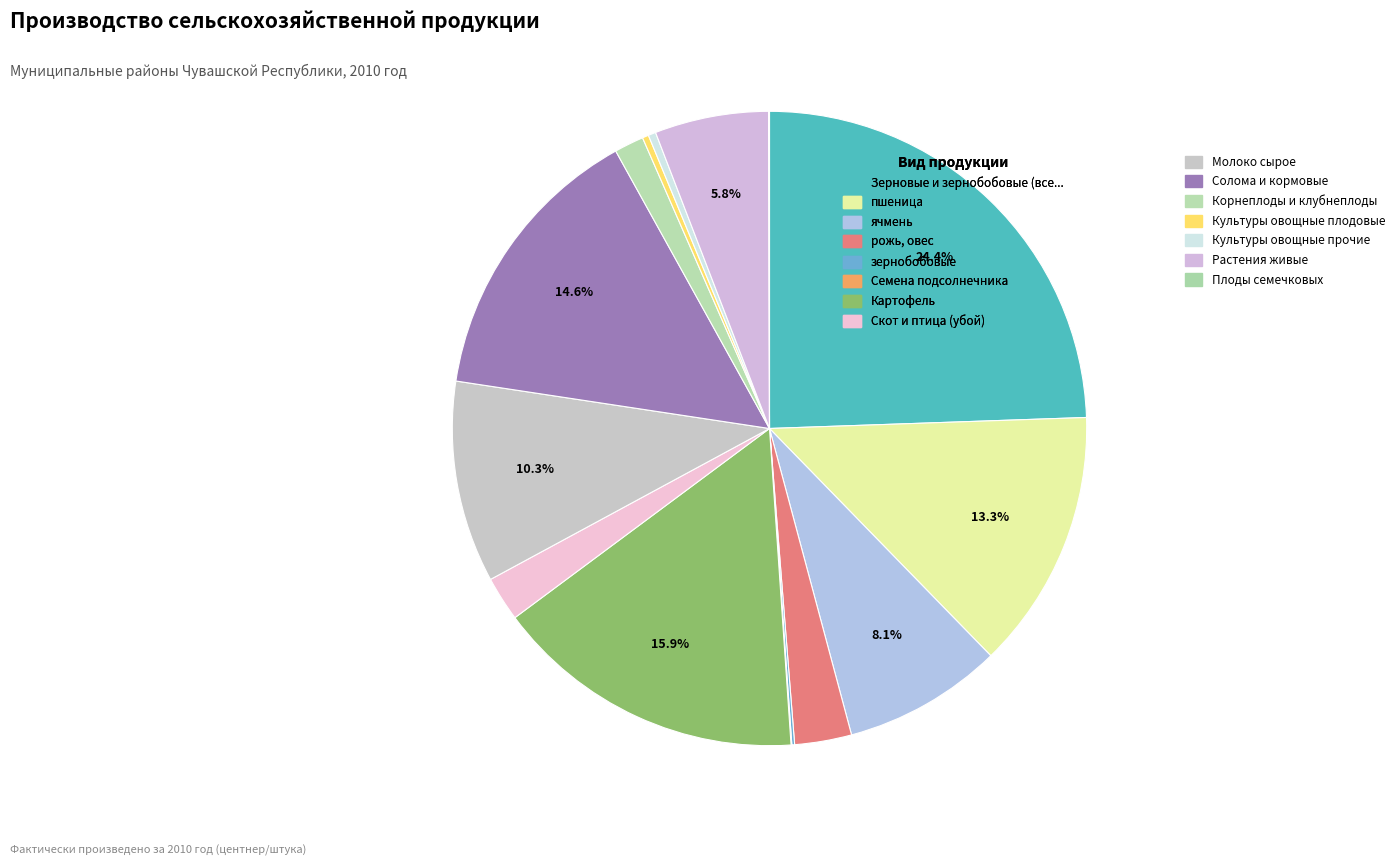

Rank the categories by value from lowest to highest.

Семена подсолнечника, Плоды семечковых, зернобобовые, Культуры овощные плодовые, Культуры овощные прочие, Корнеплоды и клубнеплоды, Скот и птица (убой), рожь, овес, Растения живые, ячмень, Молоко сырое, пшеница, Солома и кормовые, Картофель, Зерновые и зернобобовые (всего)